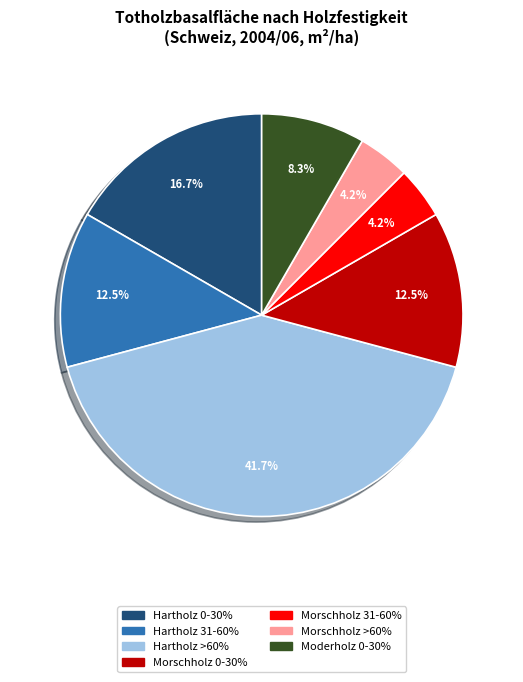

Is there a majority slice in this chart?

No